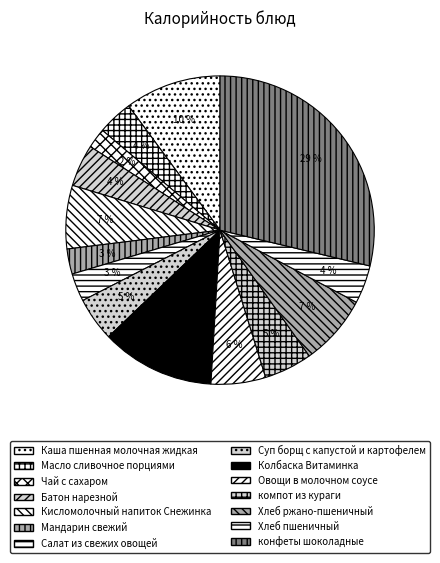

Is it true that Кисломолочный напиток Снежинка is 14% of the pie?

False